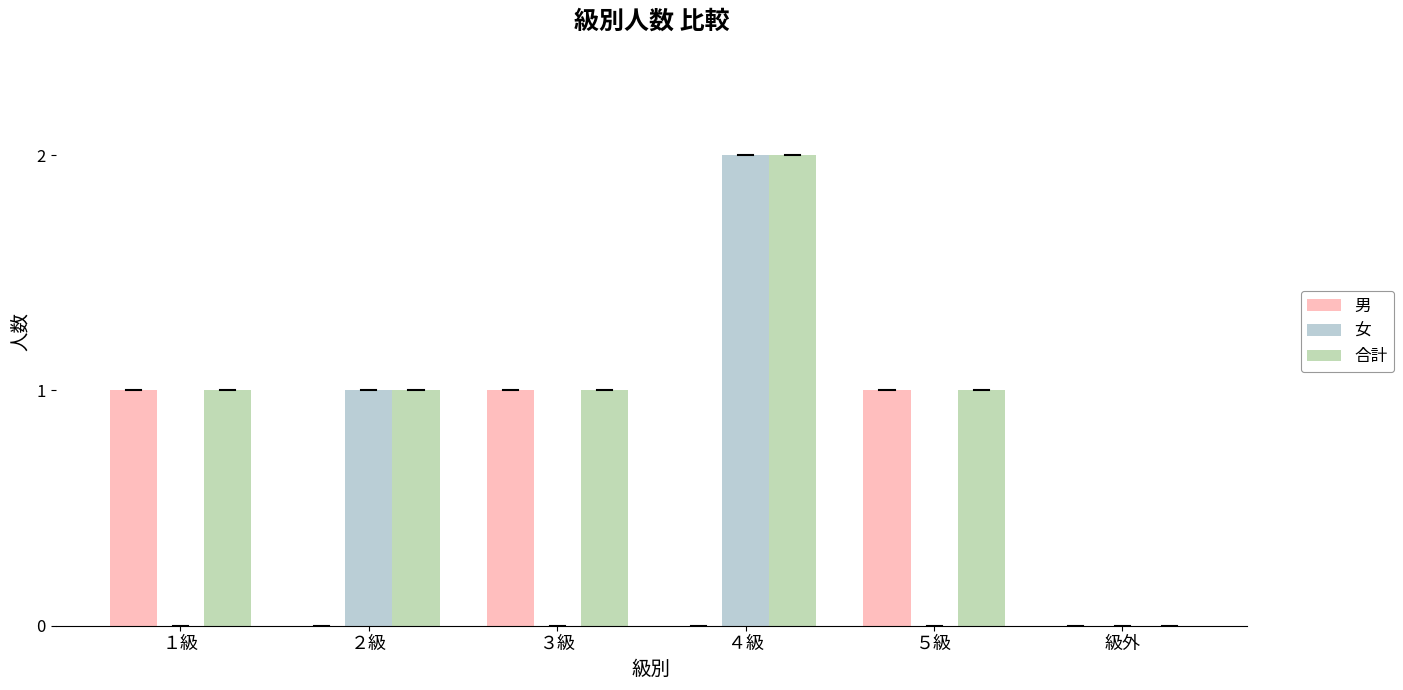

What is the sum of all 合計 values?

6